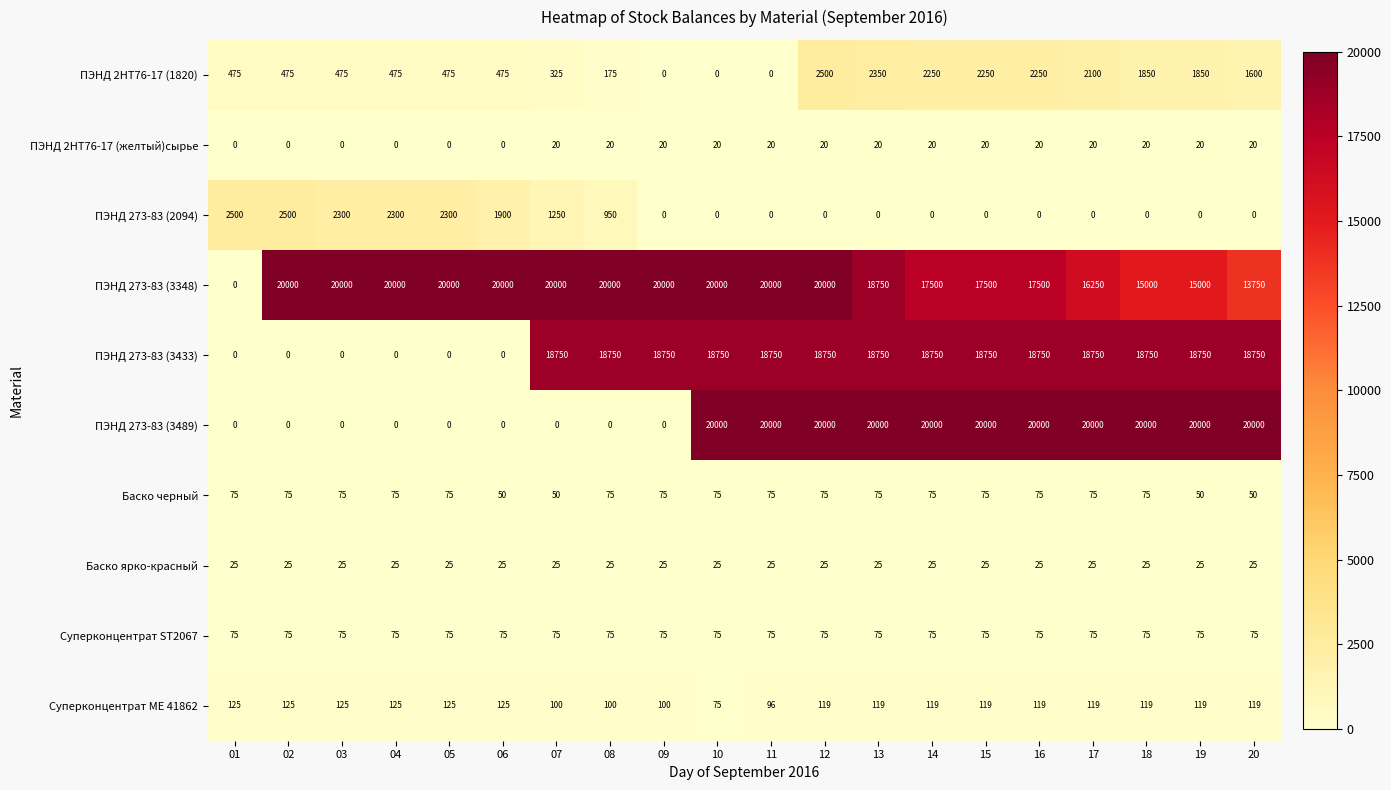

Count the Суперконцентрат МЕ 41862 values in the range 119 to 125.

15